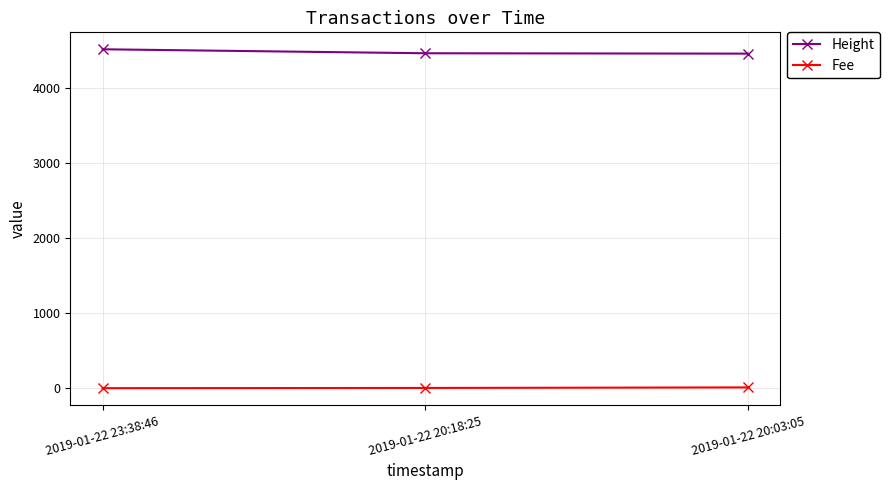

At 2019-01-22 20:18:25, list the series in order from smallest to largest.

Fee, Height